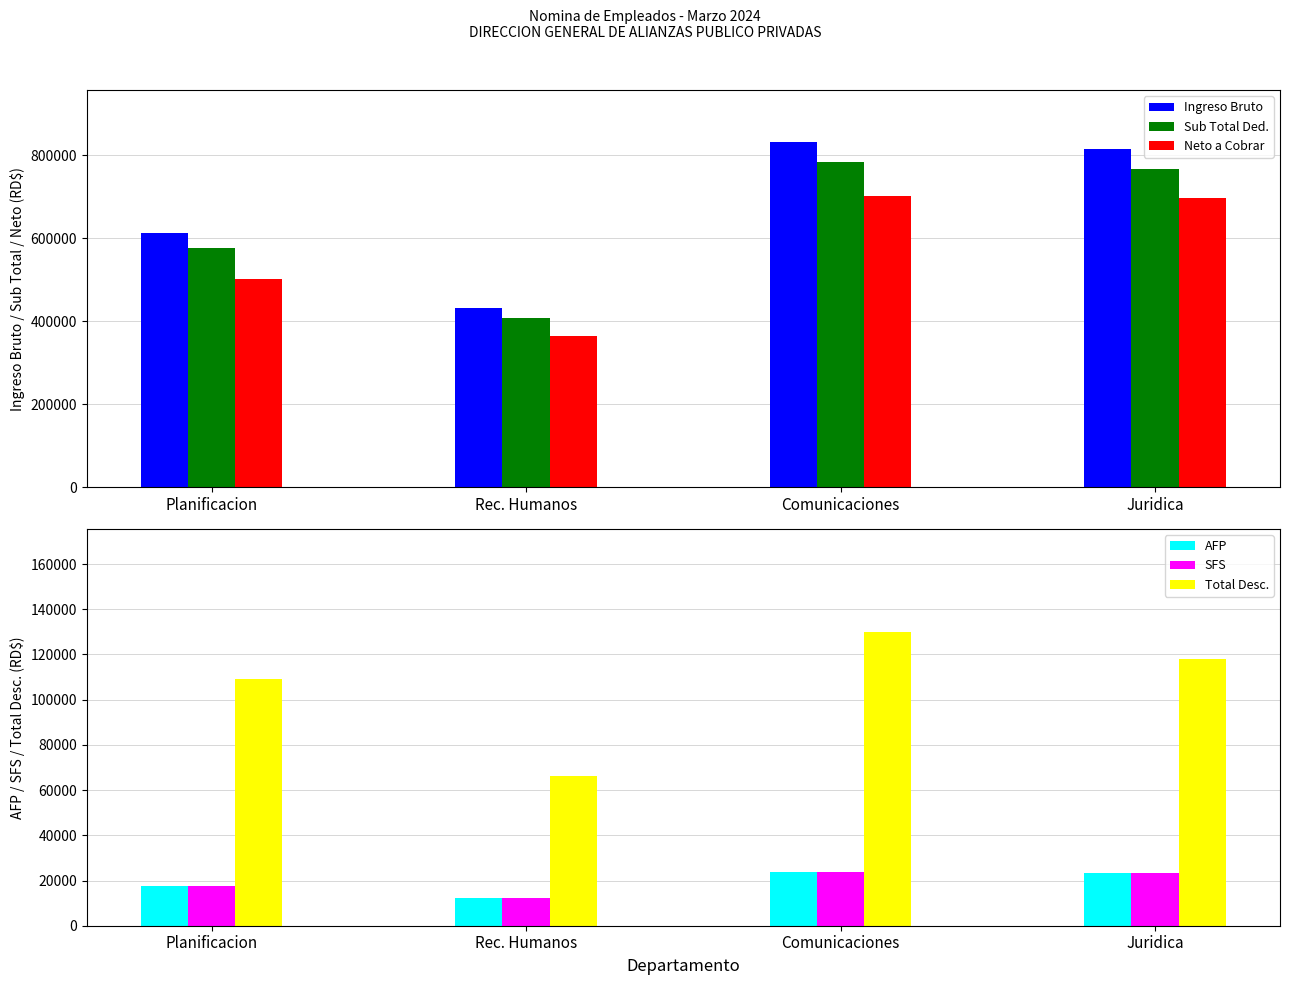

What are all the series names shown in the legend?

Ingreso Bruto, Sub Total Ded., Neto a Cobrar, AFP, SFS, Total Desc.